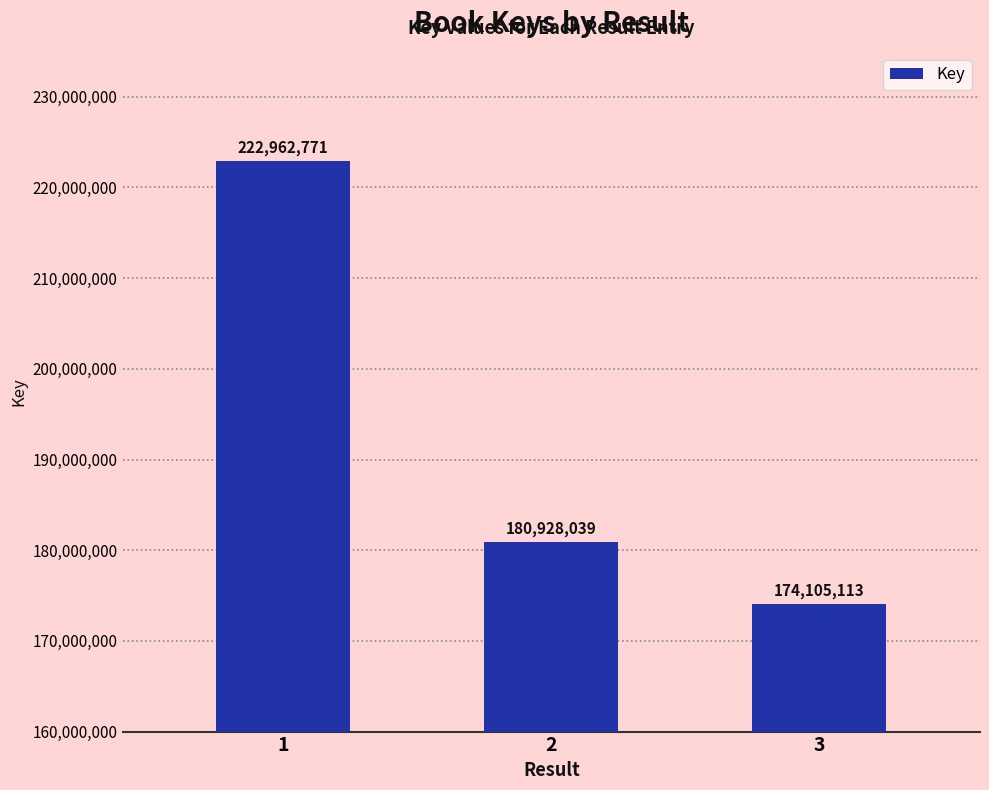

What is the change in value from 1 to 2?

-42034732